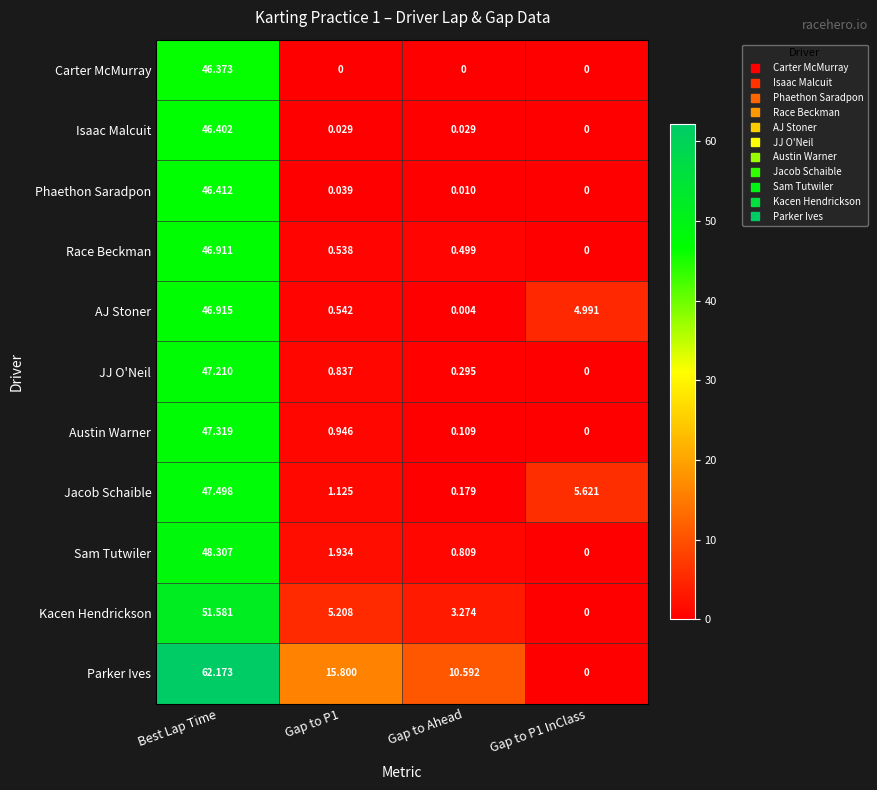

Rank the series at Gap to Ahead from lowest to highest value.

Carter McMurray, AJ Stoner, Phaethon Saradpon, Isaac Malcuit, Austin Warner, Jacob Schaible, JJ O'Neil, Race Beckman, Sam Tutwiler, Kacen Hendrickson, Parker Ives